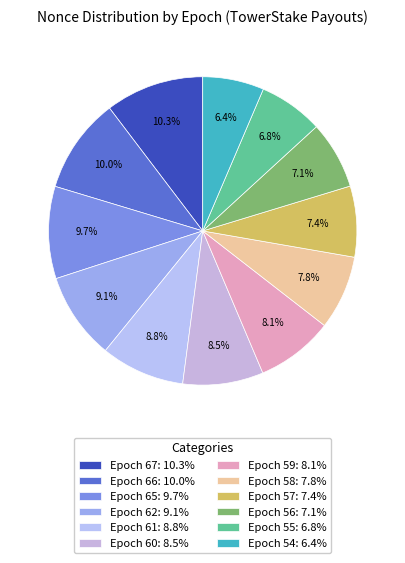

What is the largest slice in the pie chart?

Epoch 67